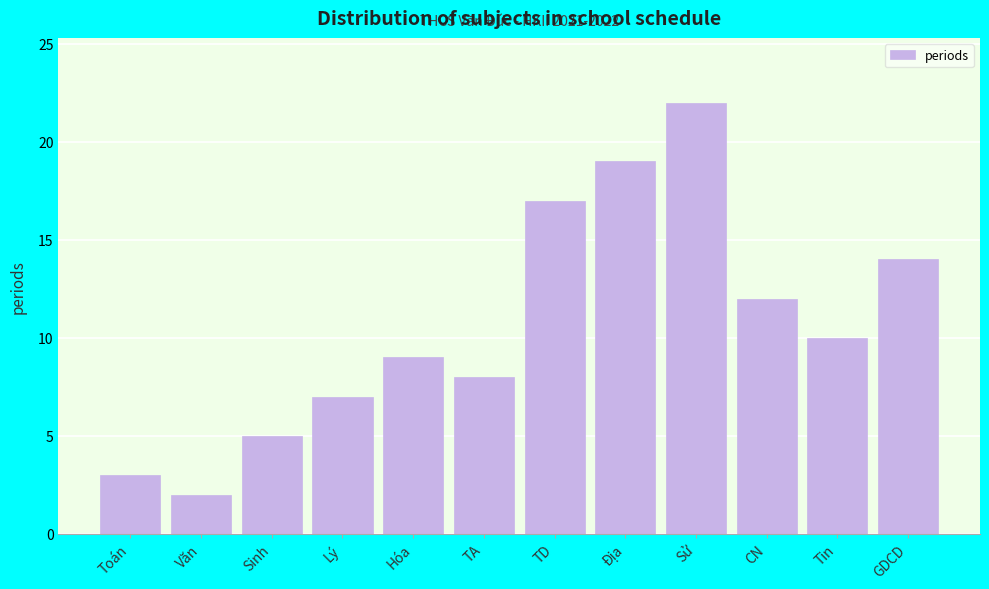

Reading left to right, transcribe all the data shown in this chart.

3	2	5	7	9	8	17	19	22	12	10	14